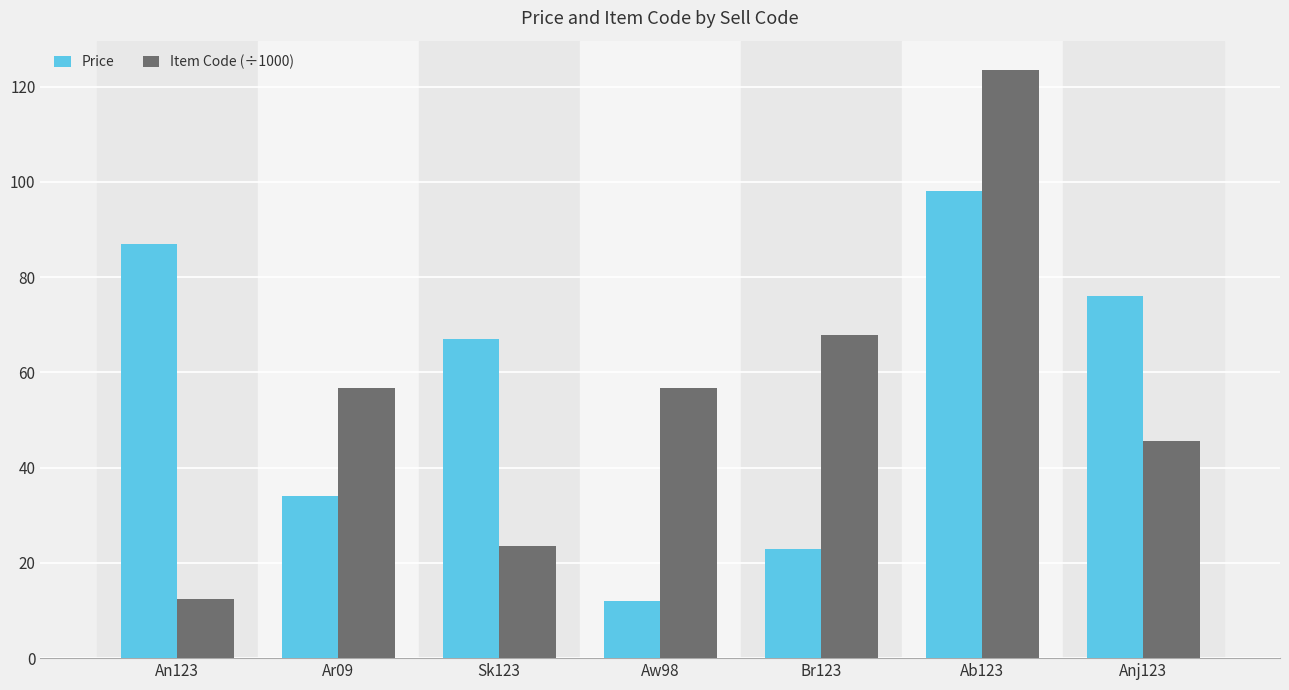

Which series changed the most between Ab123 and Anj123?

Item Code (÷1000)